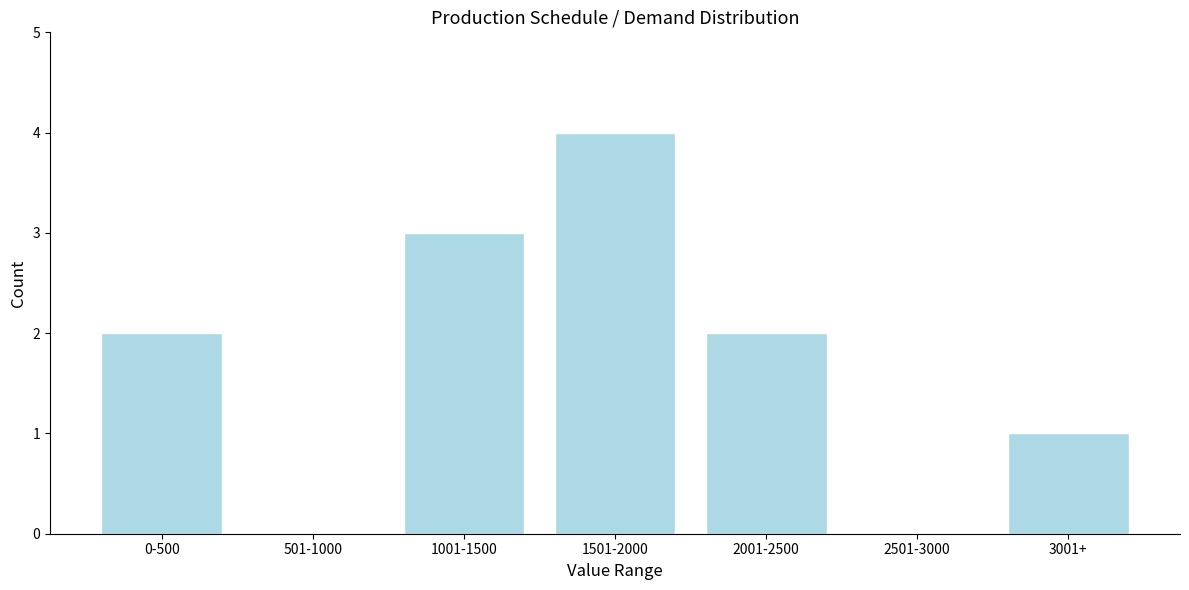

Reading right to left, transcribe all the data shown in this chart.

3001+=1	2501-3000=0	2001-2500=2	1501-2000=4	1001-1500=3	501-1000=0	0-500=2